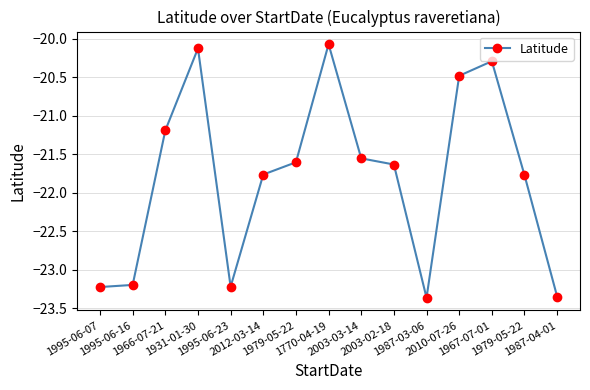

The chart shows a value of -20.1 at 1770-04-19. True or false?

True